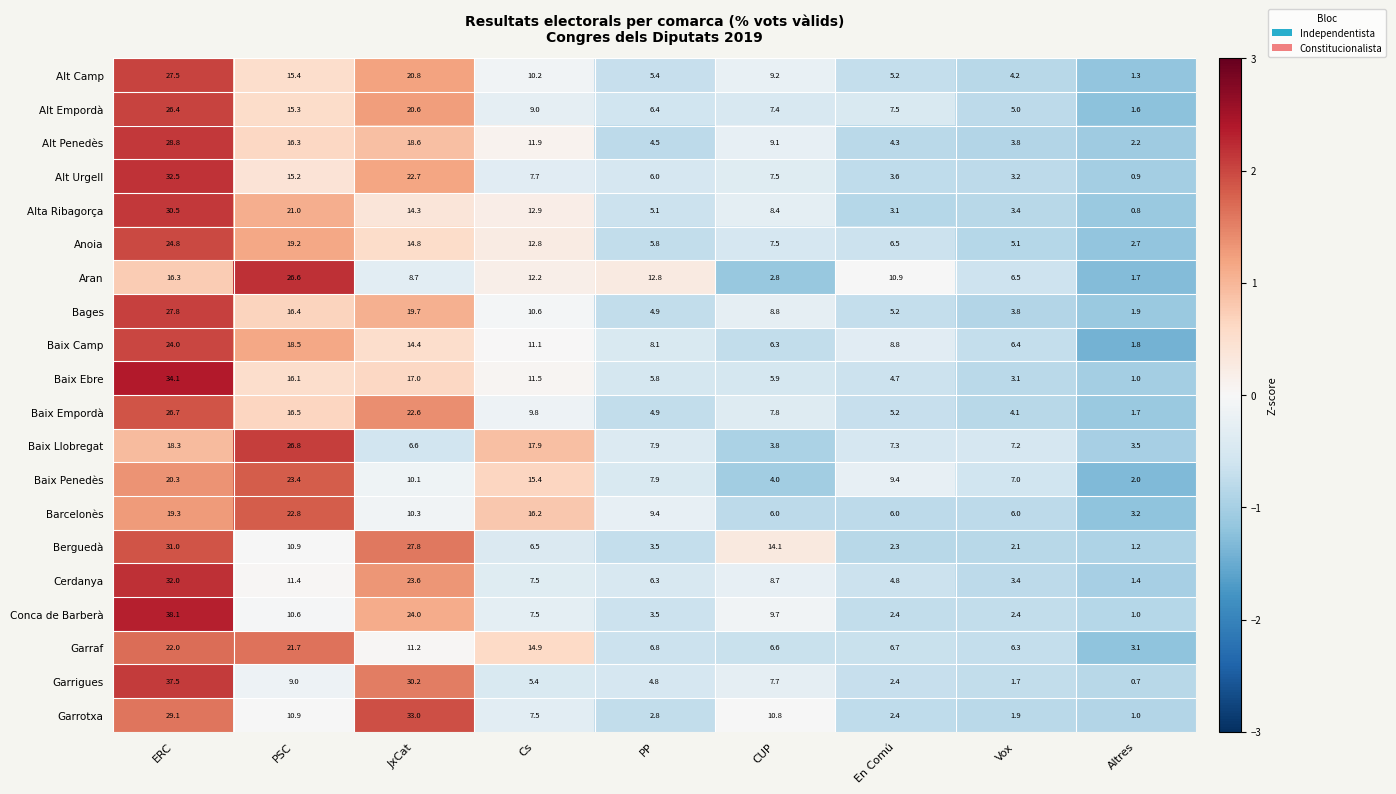

What is the greatest value displayed?

38.1